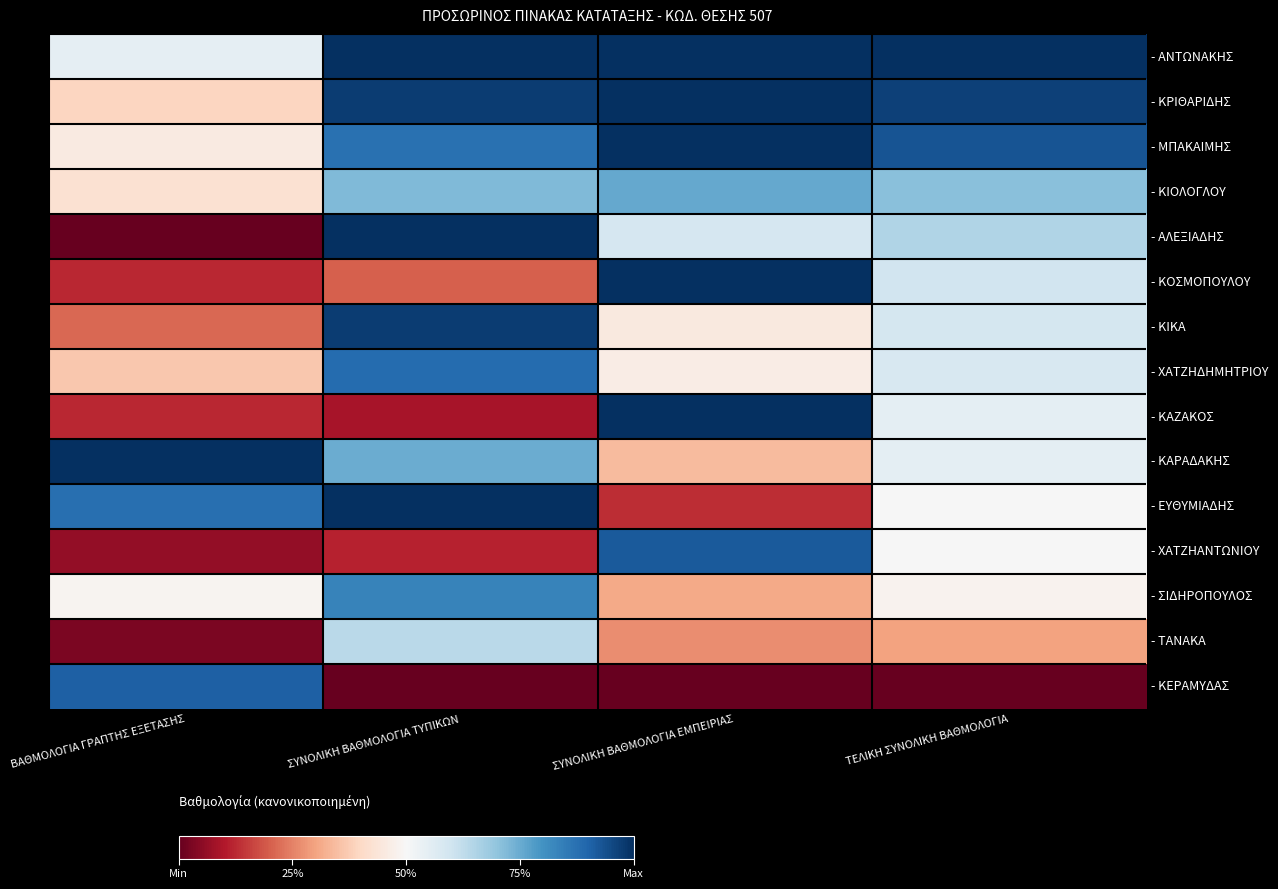

At ΒΑΘΜΟΛΟΓΙΑ ΓΡΑΠΤΗΣ ΕΞΕΤΑΣΗΣ, list the series in order from smallest to largest.

- ΑΛΕΞΙΑΔΗΣ, - ΤΑΝΑΚΑ, - ΧΑΤΖΗΑΝΤΩΝΙΟΥ, - ΚΟΣΜΟΠΟΥΛΟΥ, - ΚΑΖΑΚΟΣ, - ΚΙΚΑ, - ΧΑΤΖΗΔΗΜΗΤΡΙΟΥ, - ΚΡΙΘΑΡΙΔΗΣ, - ΚΙΟΛΟΓΛΟΥ, - ΜΠΑΚΑΙΜΗΣ, - ΣΙΔΗΡΟΠΟΥΛΟΣ, - ΑΝΤΩΝΑΚΗΣ, - ΕΥΘΥΜΙΑΔΗΣ, - ΚΕΡΑΜΥΔΑΣ, - ΚΑΡΑΔΑΚΗΣ